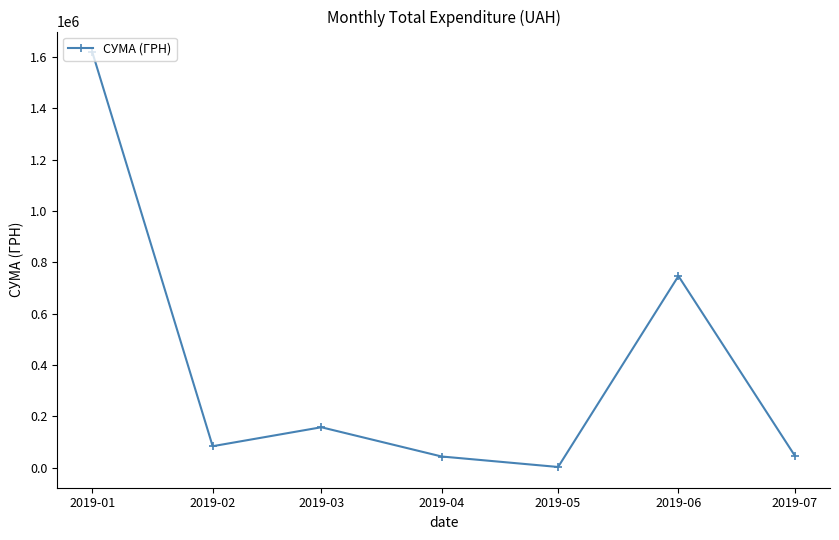

What value does the data have at 2019-05?

2790.0